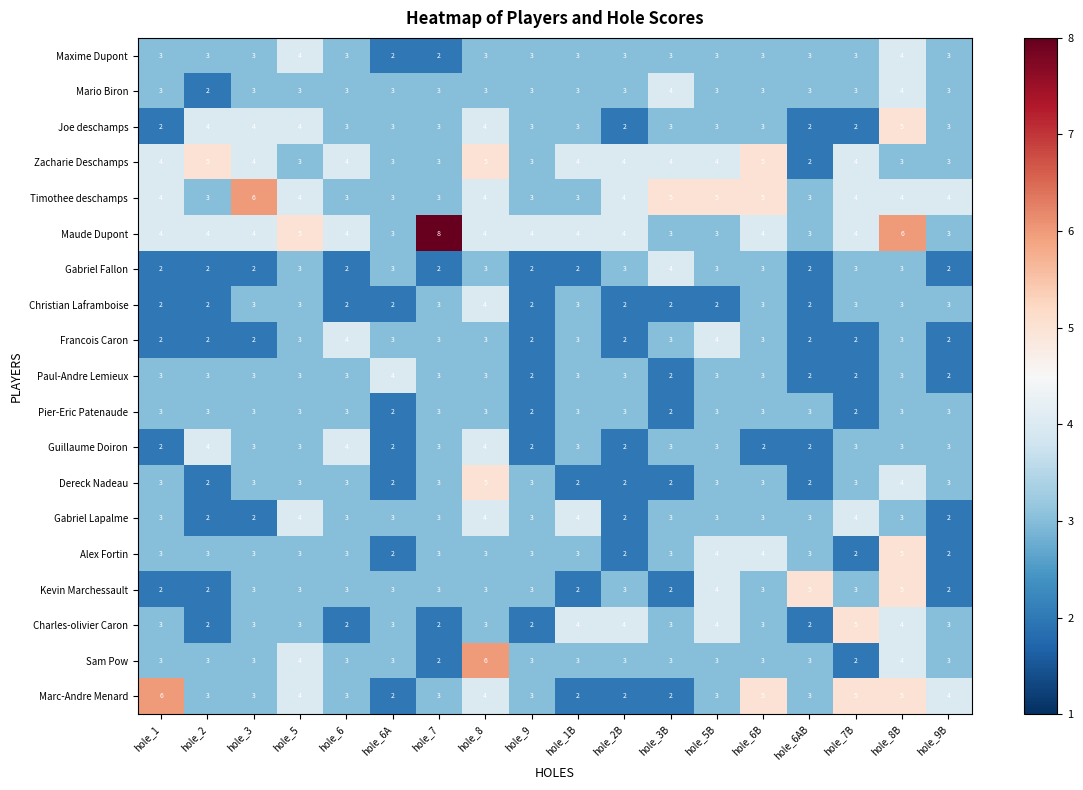

The Maude Dupont series shows 7 at hole_8. True or false?

False